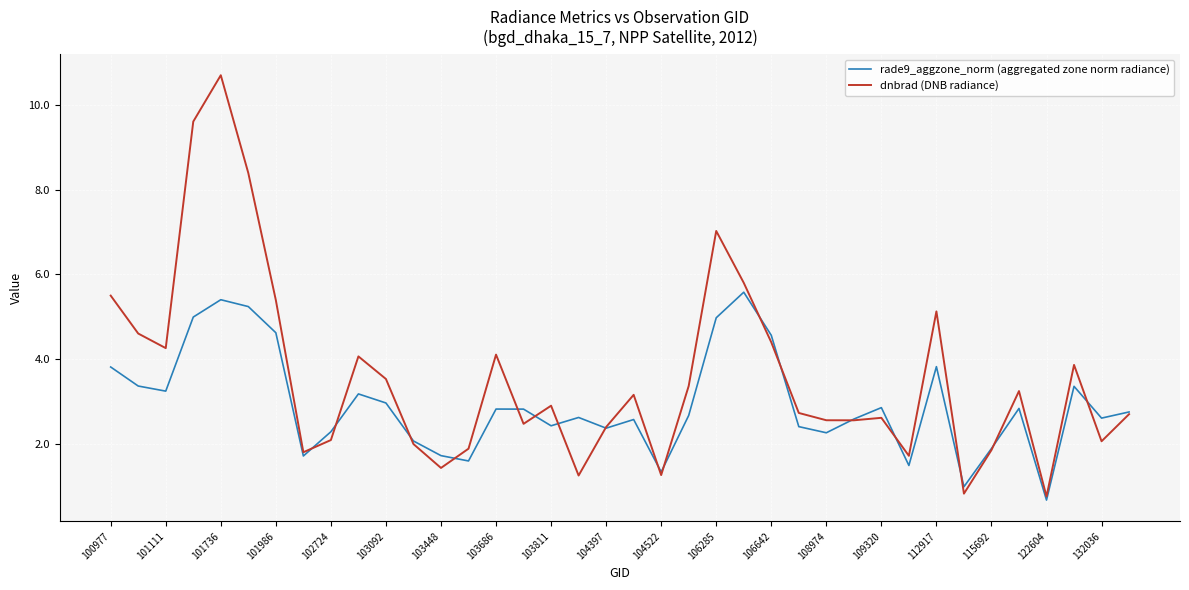

Rank the series by their average value, from lowest to highest.

rade9_aggzone_norm (aggregated zone norm radiance), dnbrad (DNB radiance)